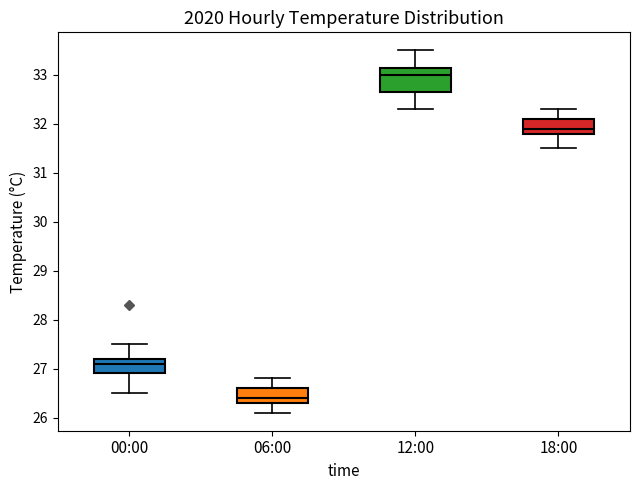

Reading left to right, read every box against the y-axis: the position of its median line, the range the box covers, and the ends of its whiskers. The values are not printed on the chart, so give them approximately, as read against the axis.

00:00: median 27.1, box 26.9 to 27.2, whiskers 26.5 to 27.5
06:00: median 26.4, box 26.3 to 26.6, whiskers 26.1 to 26.8
12:00: median 33.0, box 32.7 to 33.2, whiskers 32.3 to 33.5
18:00: median 31.9, box 31.8 to 32.1, whiskers 31.5 to 32.3